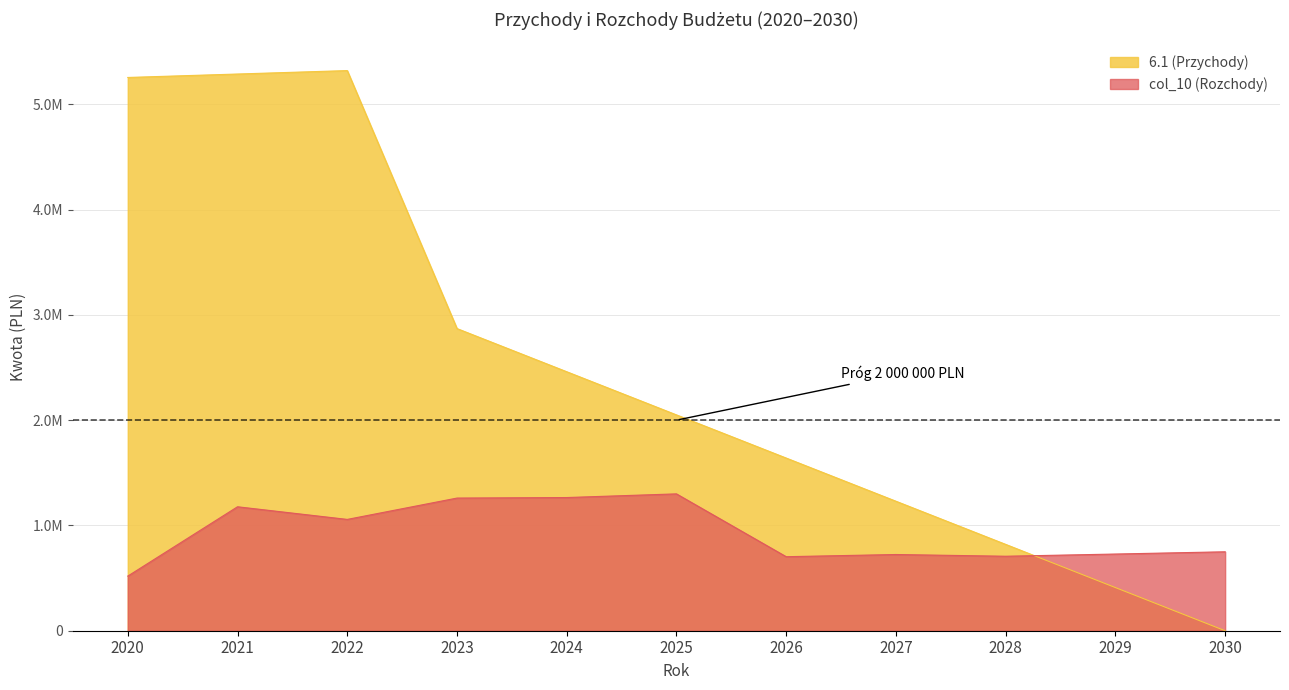

At 2022, list the series in order from largest to smallest.

6.1 (Przychody), col_10 (Rozchody)